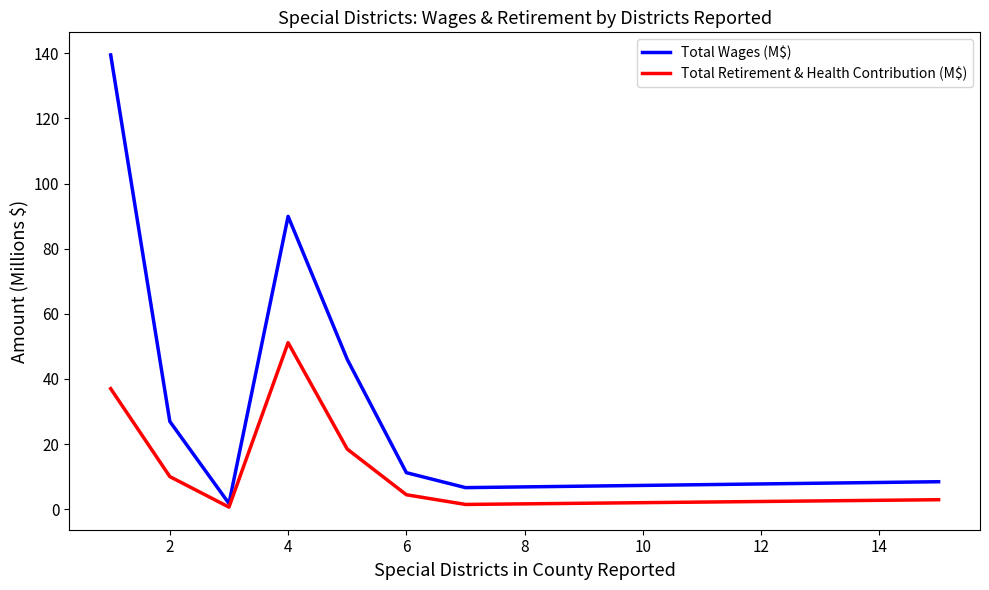

Which series has the largest range (max minus min)?

Total Wages (M$)